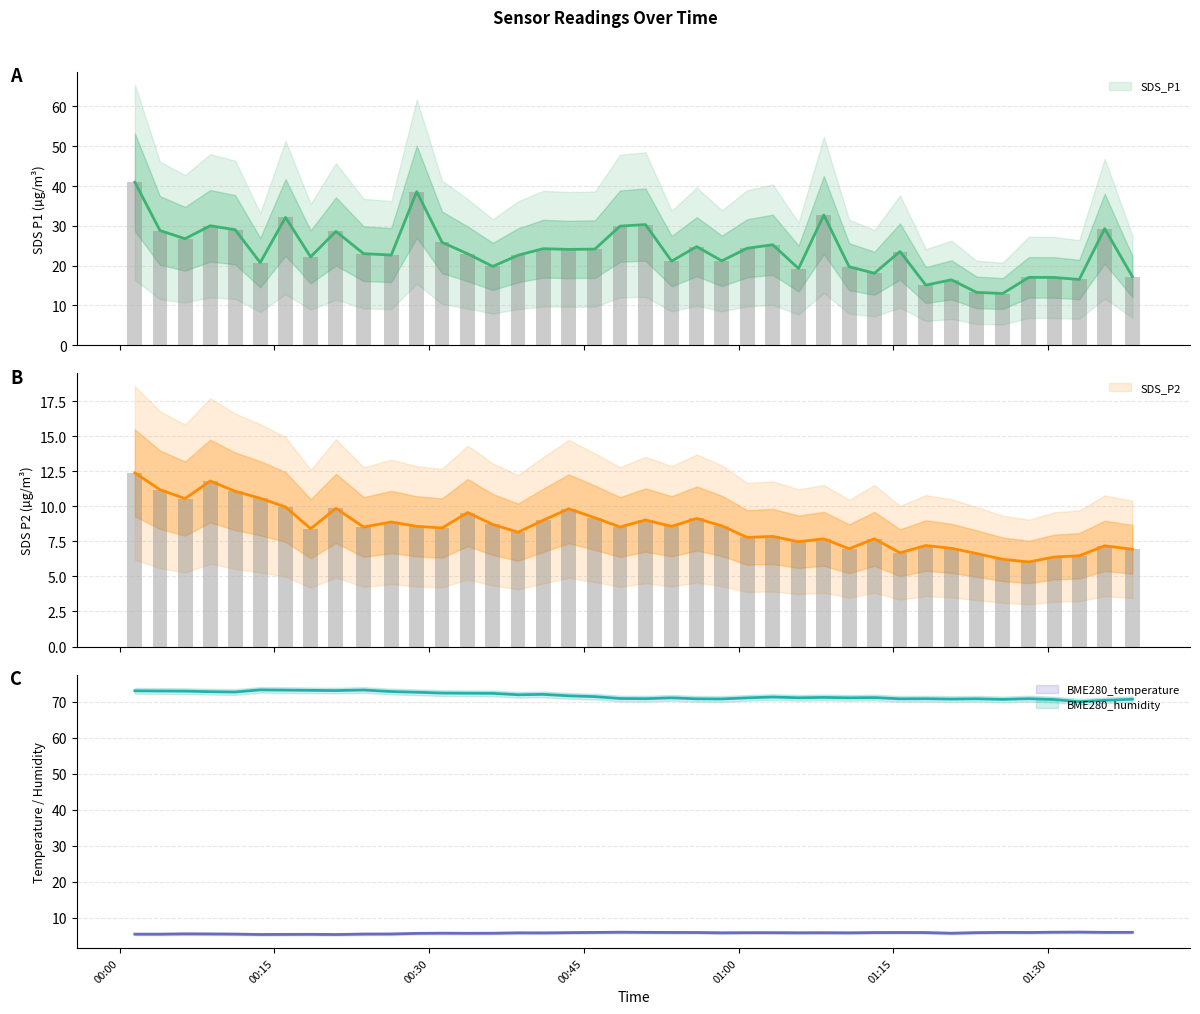

At 2022/04/02 00:41:03, list the series in order from smallest to largest.

BME280_temperature, SDS_P2, SDS_P1, BME280_humidity